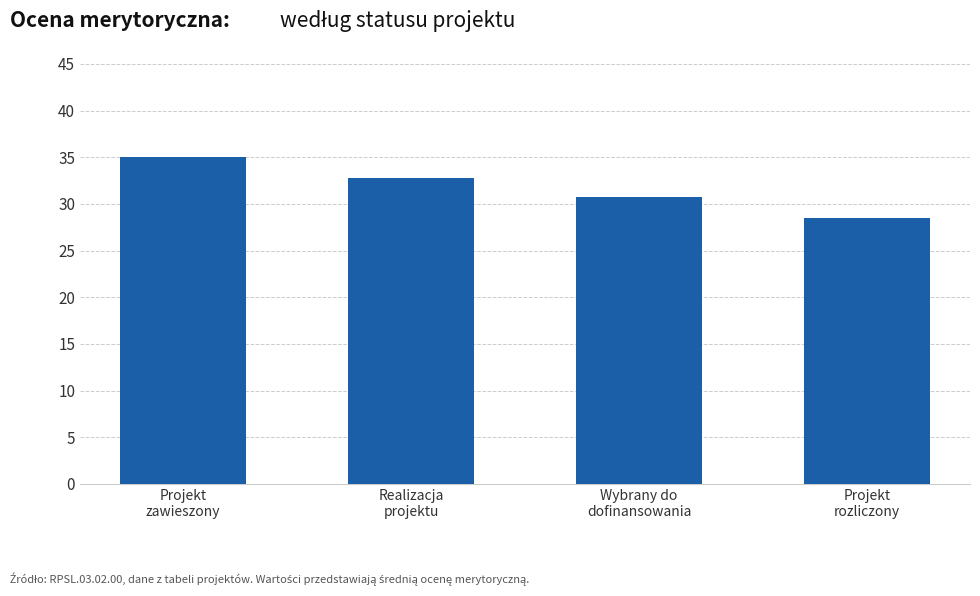

Between Projekt
zawieszony and Wybrany do
dofinansowania, which is larger?

Projekt
zawieszony